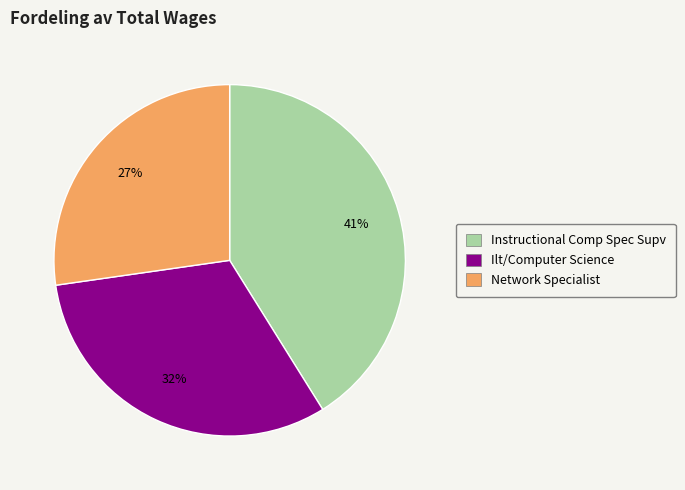

Count the number of slices in the pie.

3